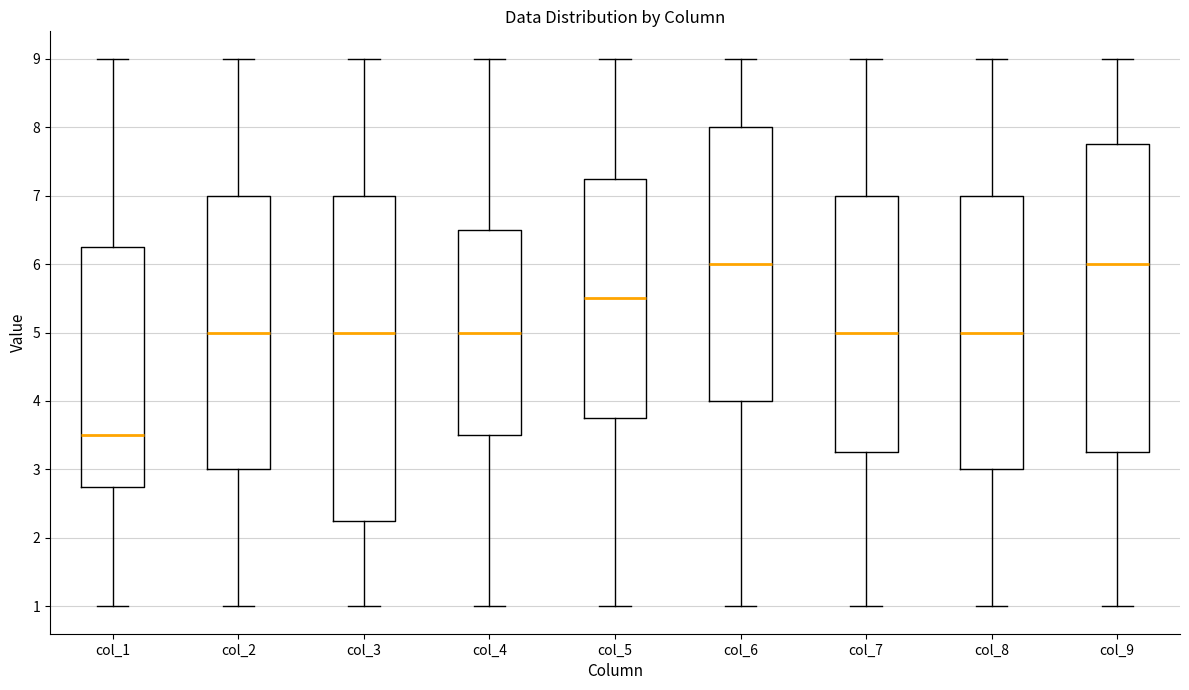

Reading left to right, transcribe this box plot: for each box, give where its median line is, the range the box spans, and where its two whiskers end, as read against the y-axis. The values are not printed on the chart, so give them approximately, as read against the axis.

col_1: median 3.5, box 2.8 to 6.3, whiskers 1.0 to 9.0
col_2: median 5.0, box 3.0 to 7.0, whiskers 1.0 to 9.0
col_3: median 5.0, box 2.3 to 7.0, whiskers 1.0 to 9.0
col_4: median 5.0, box 3.5 to 6.5, whiskers 1.0 to 9.0
col_5: median 5.5, box 3.8 to 7.3, whiskers 1.0 to 9.0
col_6: median 6.0, box 4.0 to 8.0, whiskers 1.0 to 9.0
col_7: median 5.0, box 3.3 to 7.0, whiskers 1.0 to 9.0
col_8: median 5.0, box 3.0 to 7.0, whiskers 1.0 to 9.0
col_9: median 6.0, box 3.3 to 7.8, whiskers 1.0 to 9.0